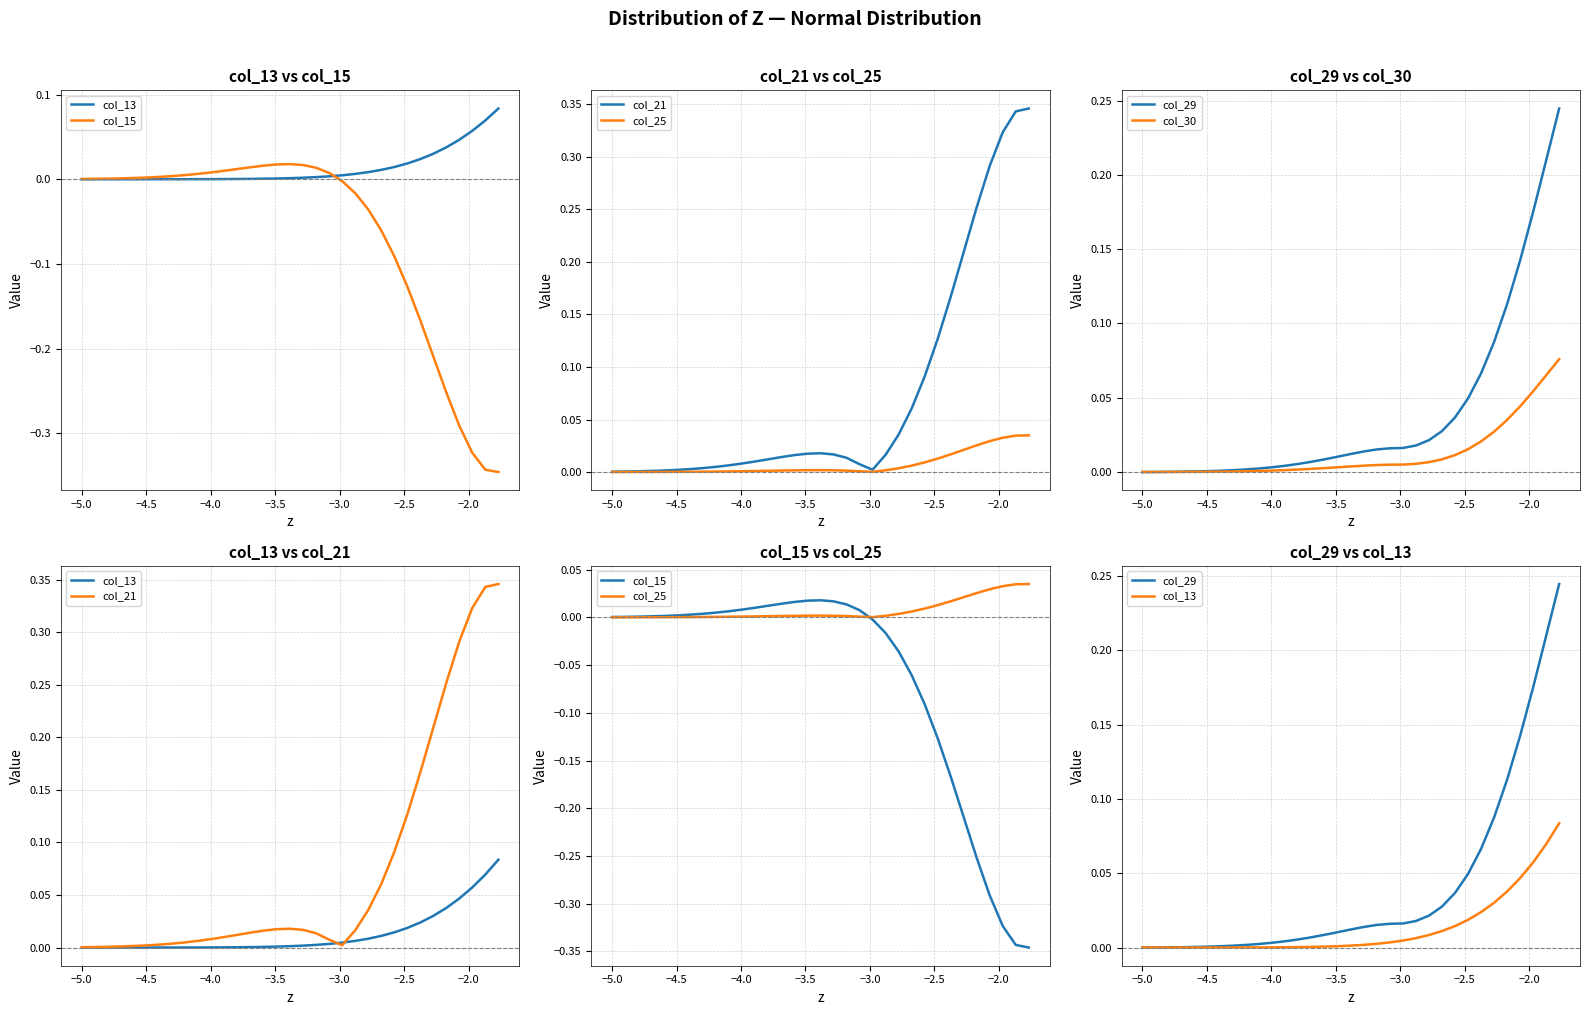

The value of col_15 at 27 is -0.4. True or false?

False